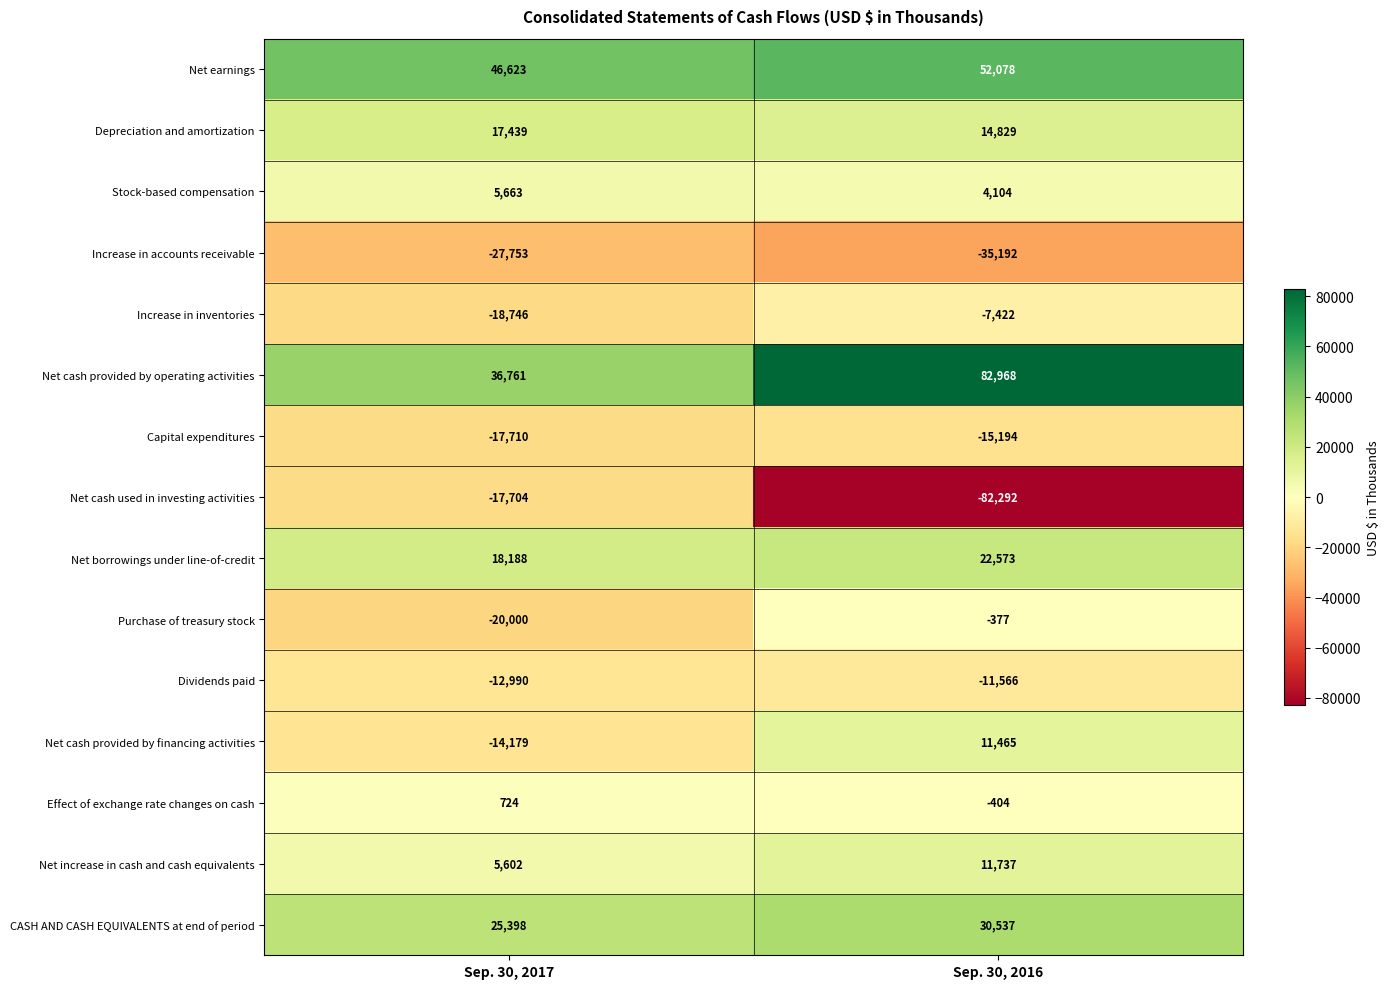

What is the difference between the Net cash provided by financing activities values at Sep. 30, 2017 and Sep. 30, 2016?

25644